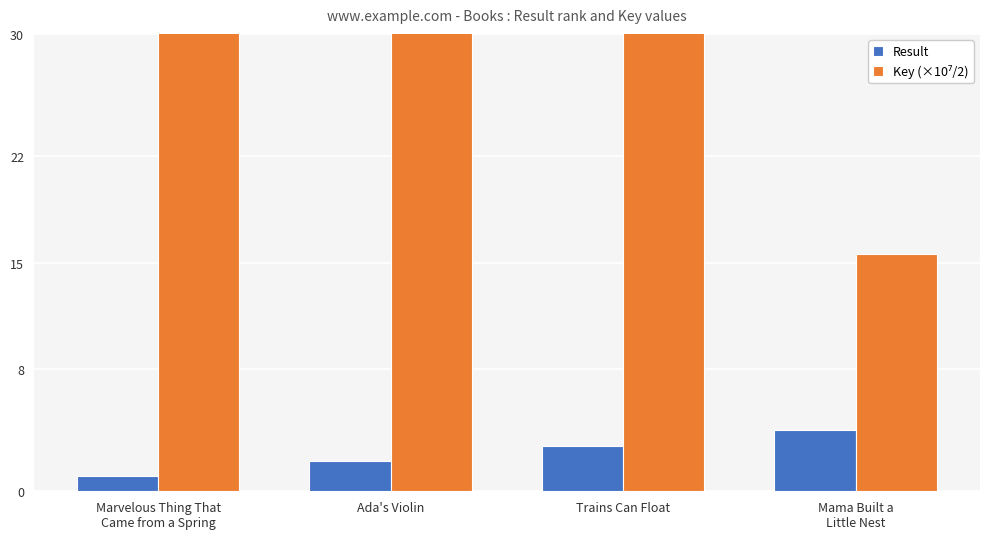

List the labels in order of Result value, largest first.

Mama Built a
Little Nest, Trains Can Float, Ada's Violin, Marvelous Thing That
Came from a Spring